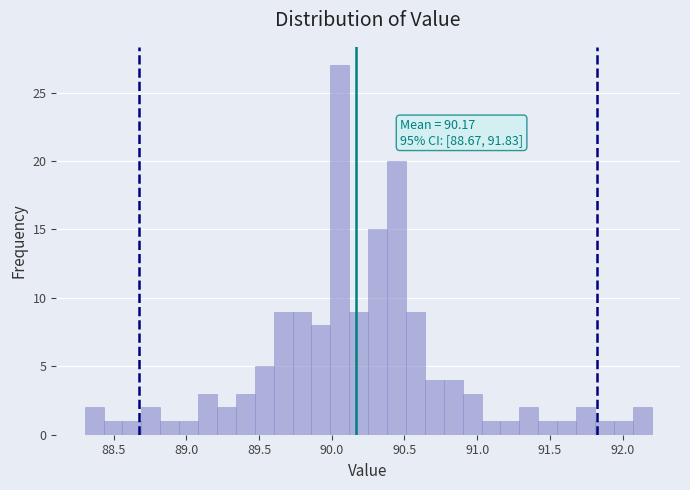

Around what value on the x-axis is the tallest bar? Give the approximate position of its centre, as read against the axis.

90.05